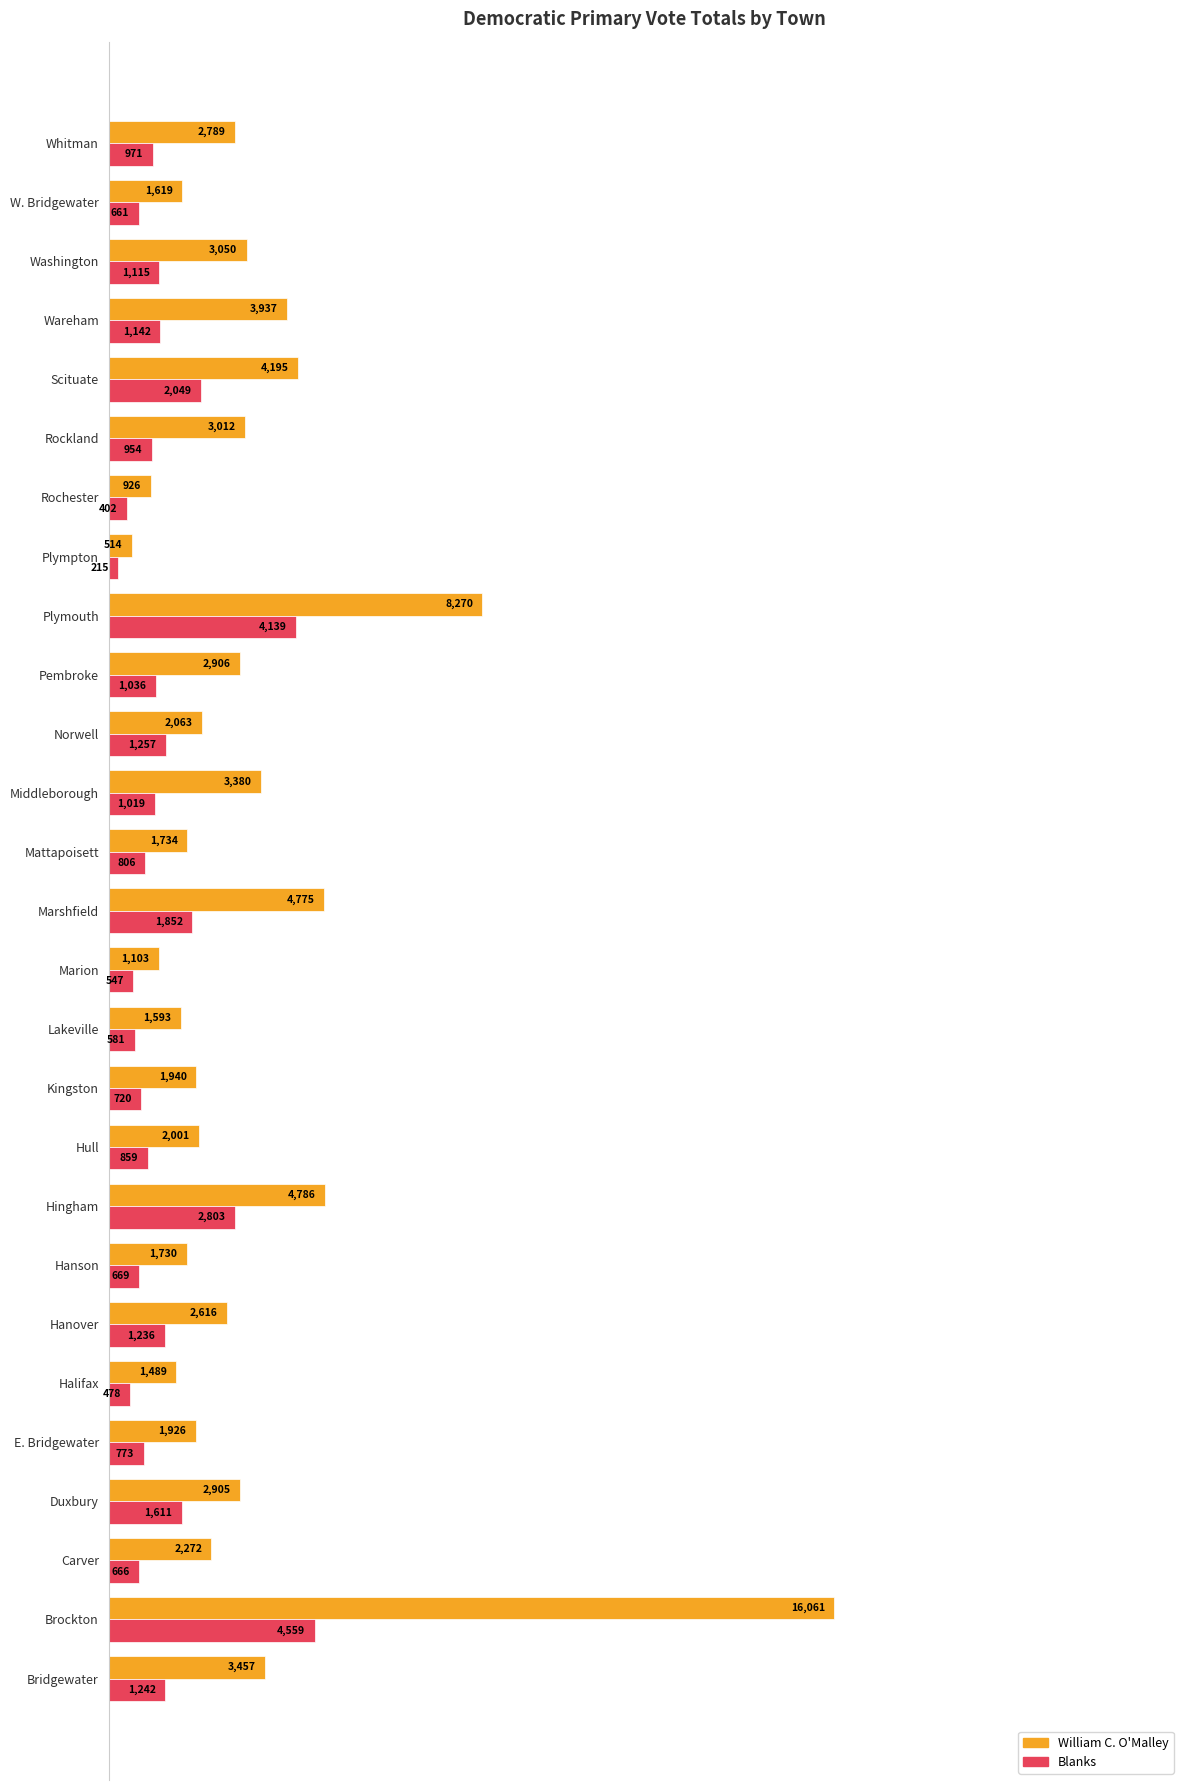

What are all the series names shown in the legend?

William C. O'Malley, Blanks